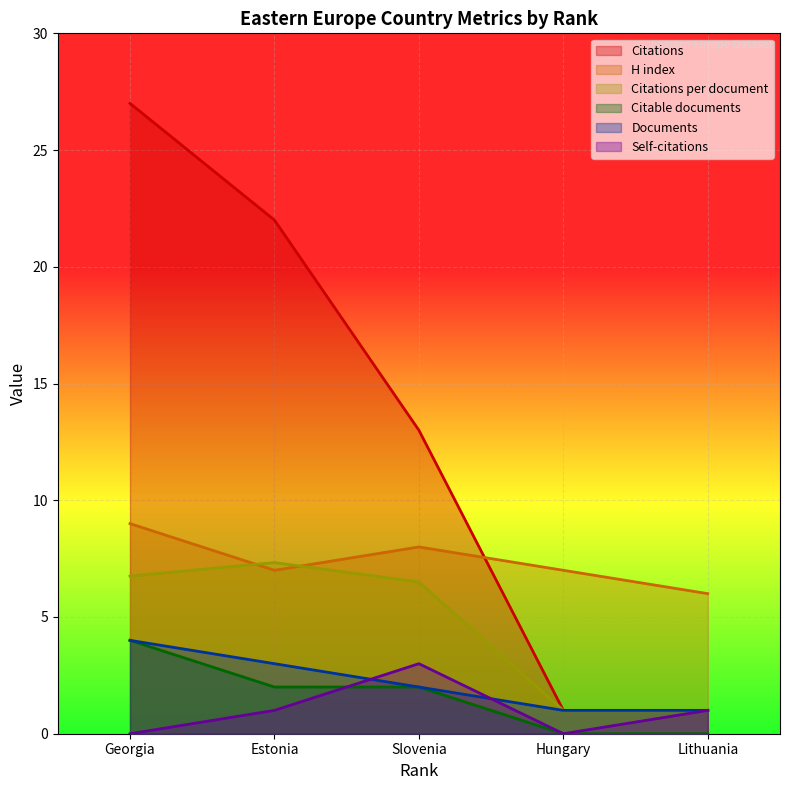

Rank the categories by Citable documents value from highest to lowest.

Georgia, Estonia, Slovenia, Hungary, Lithuania